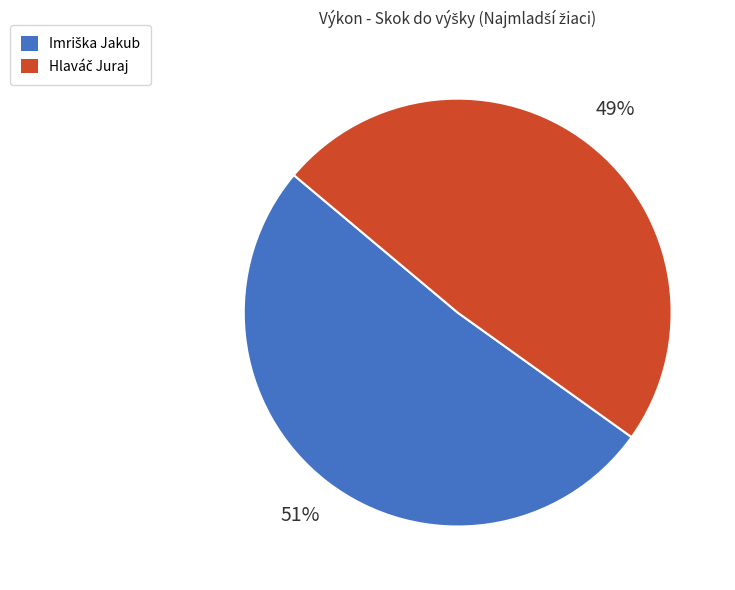

To the nearest percent, what is the difference between the largest and smallest slice percentages?

2%